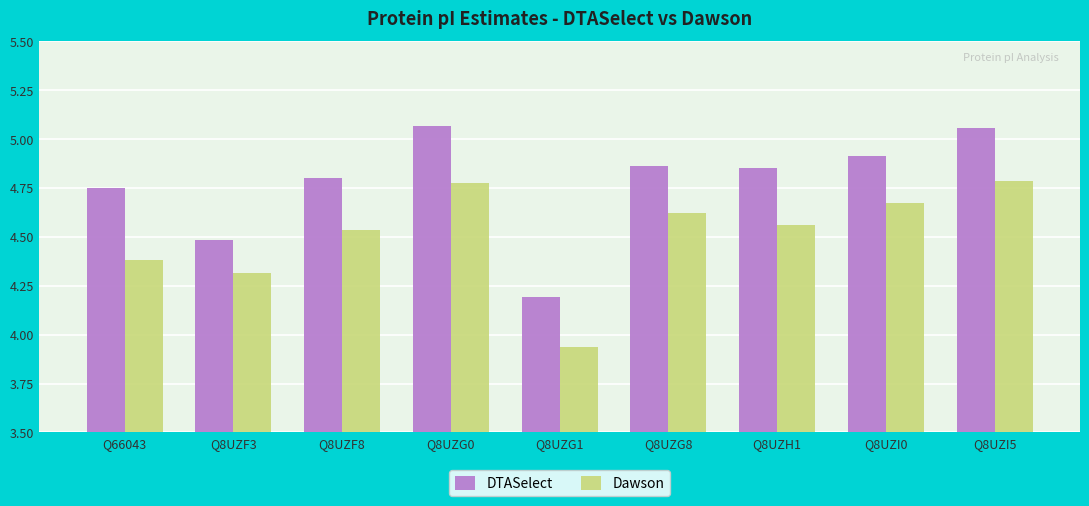

At which category does the chart reach its minimum across all series?

Q8UZG1